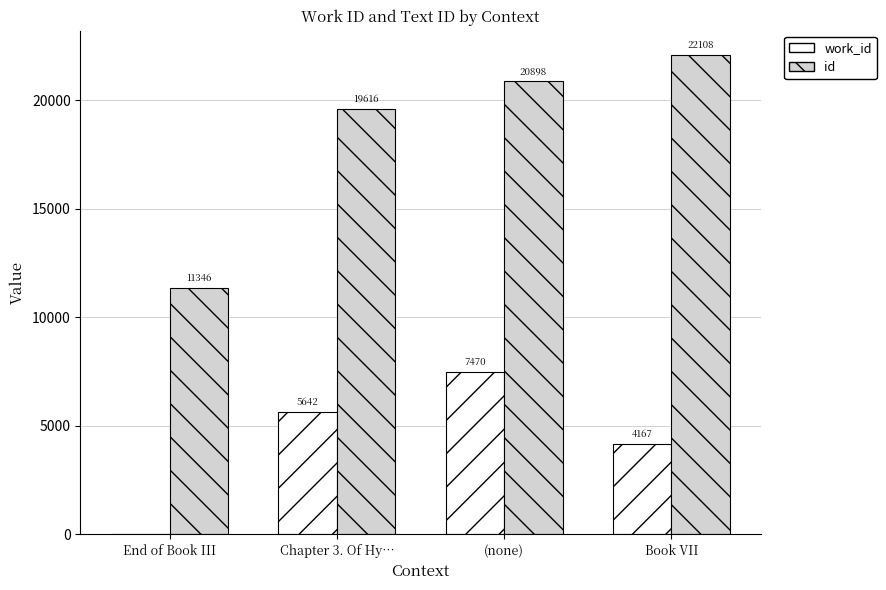

Is it true that id equals 28117 at (none)?

False